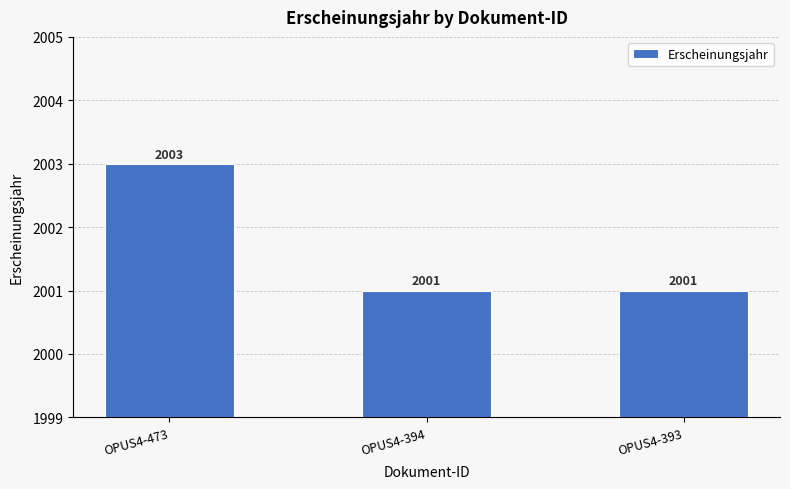

The value at OPUS4-394 is 3192. True or false?

False